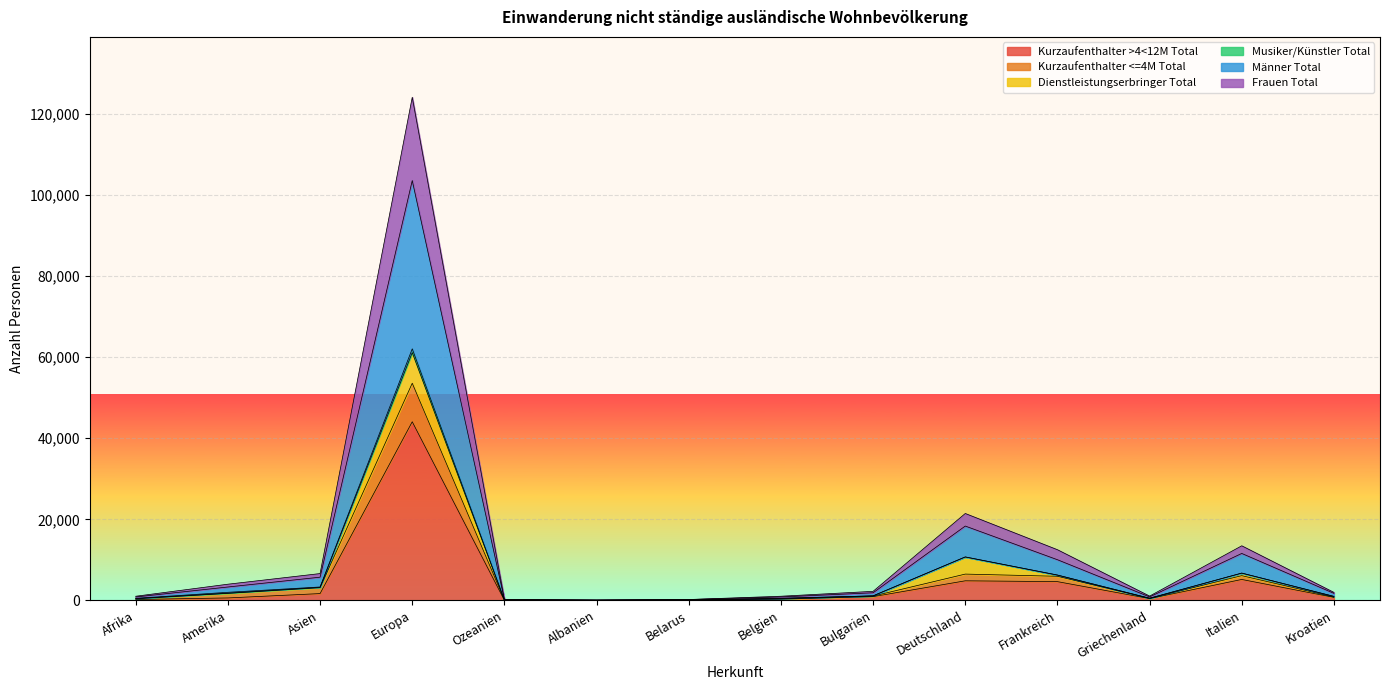

How many lines are shown in the chart?

6